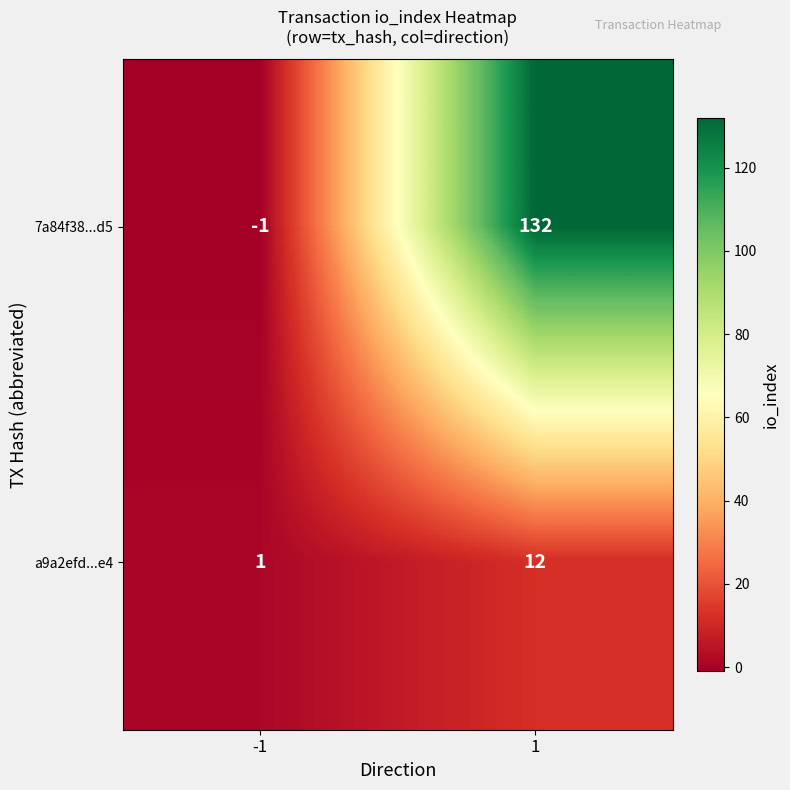

What is the average value of the 7a84f38...d5 series?

66